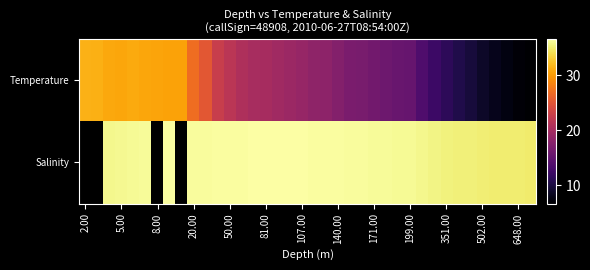

Which has a higher value, 502.00 or 2.00?

2.00